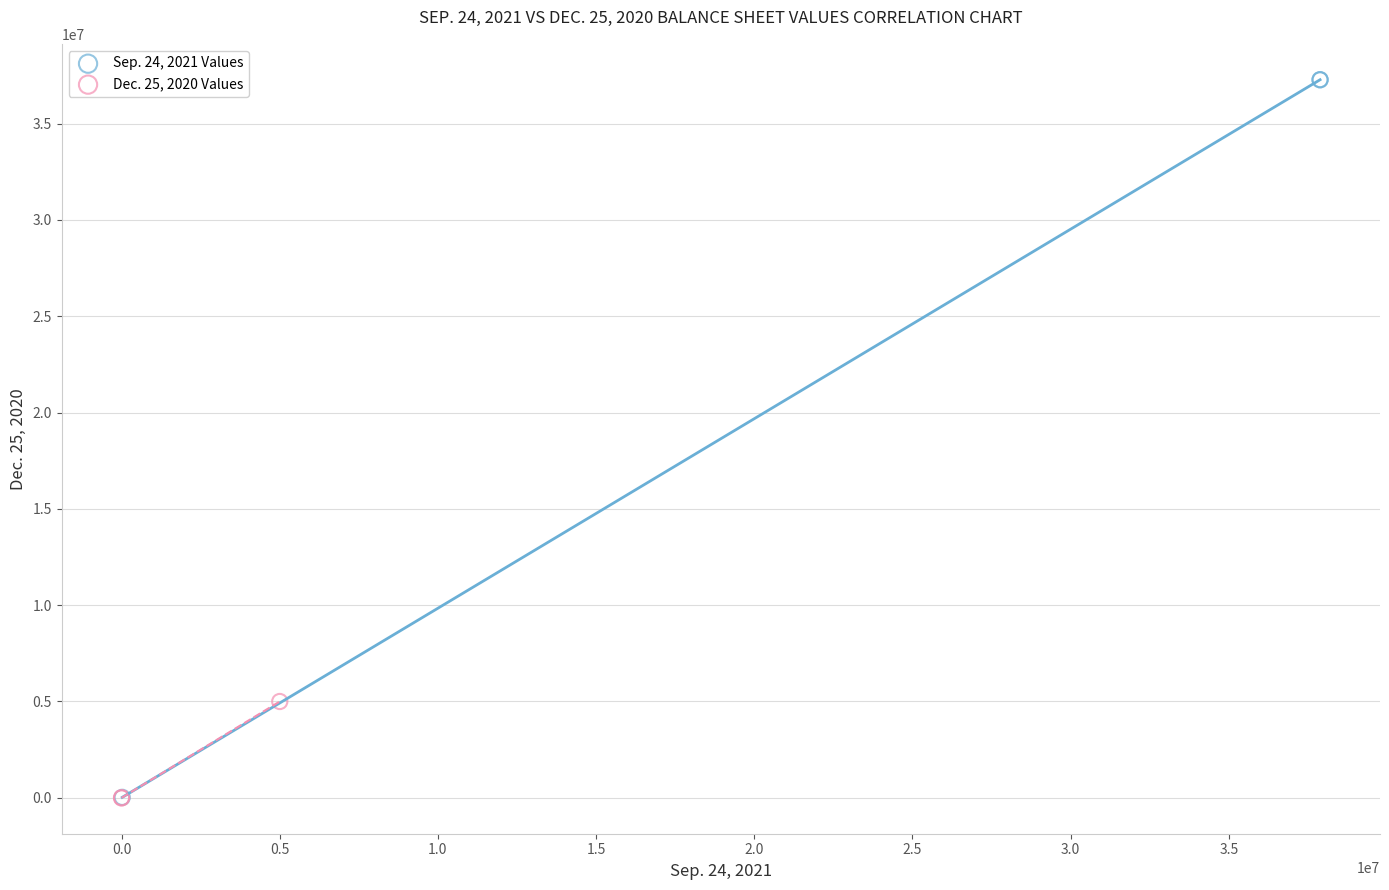

Which series reaches the maximum Y coordinate?

Sep. 24, 2021 Values